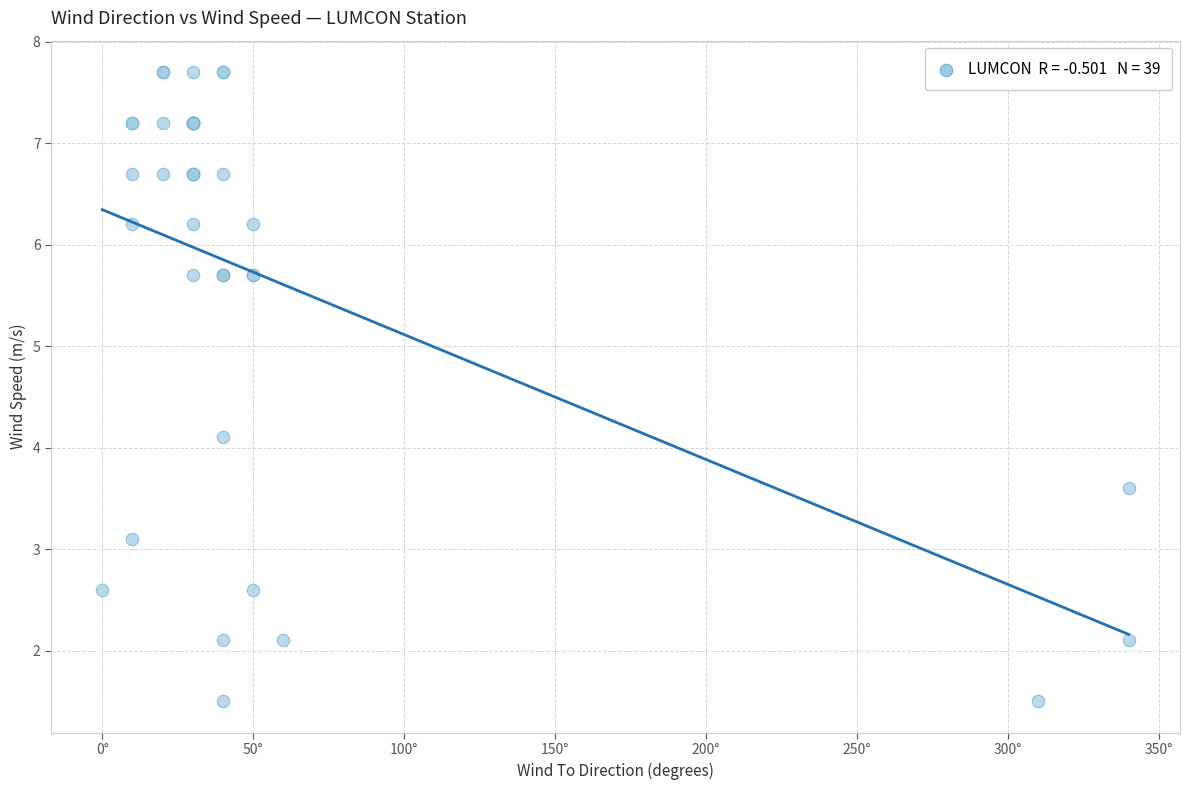

What Y value in the scatter plot is closest to 4?

4.1